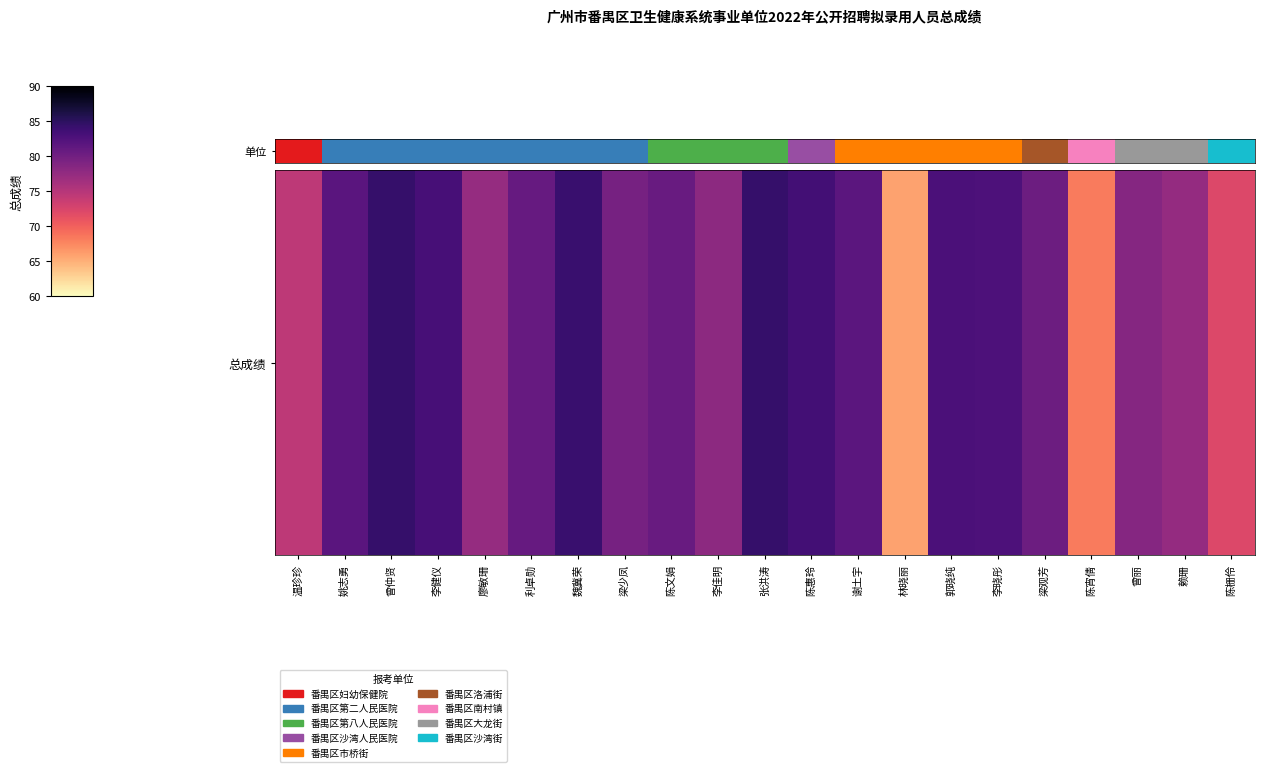

At which category does the chart reach its peak across all series?

张洪涛